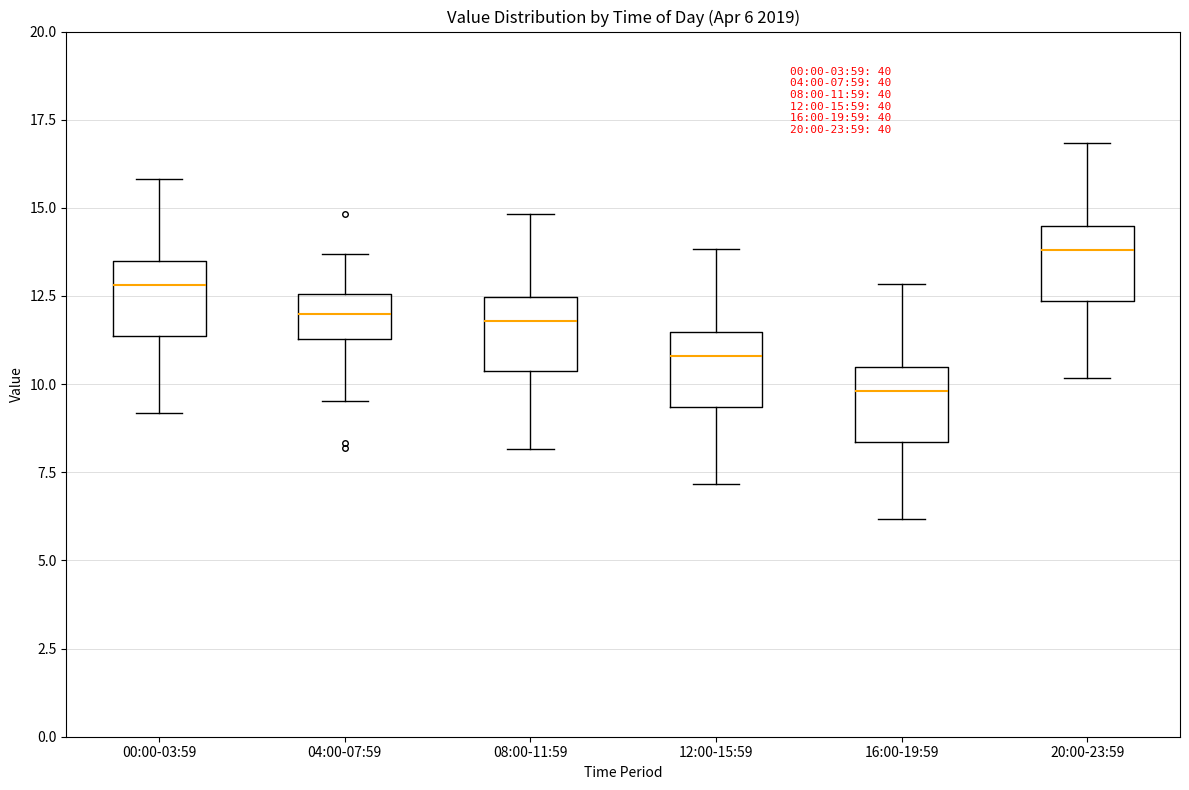

Which box has the highest median line?

20:00-23:59